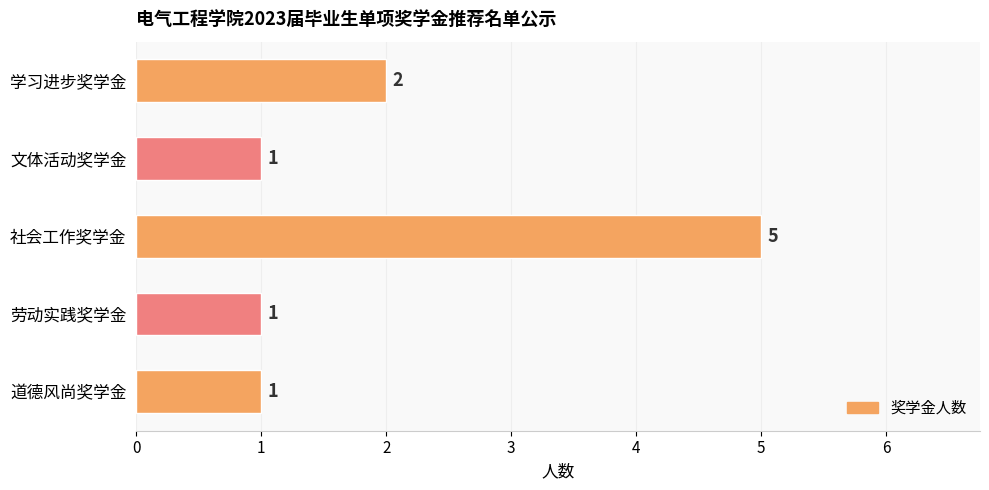

Are the bars horizontal?

Yes